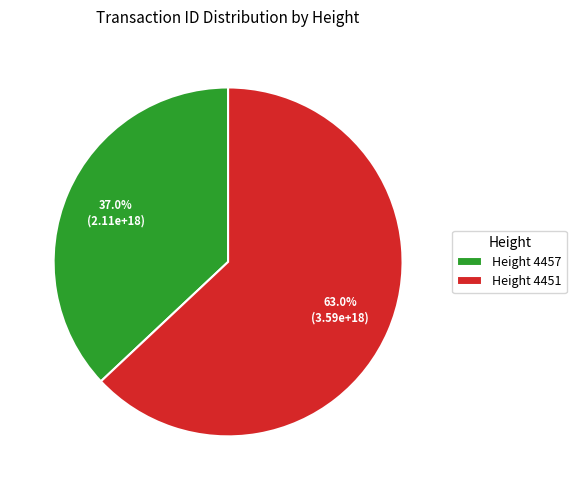

Which category has the biggest portion of the pie?

Height 4451